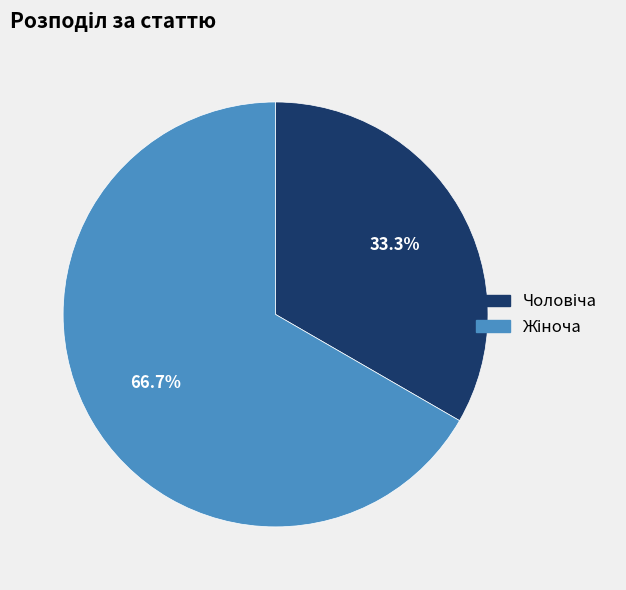

Is there a majority slice in this chart?

Yes